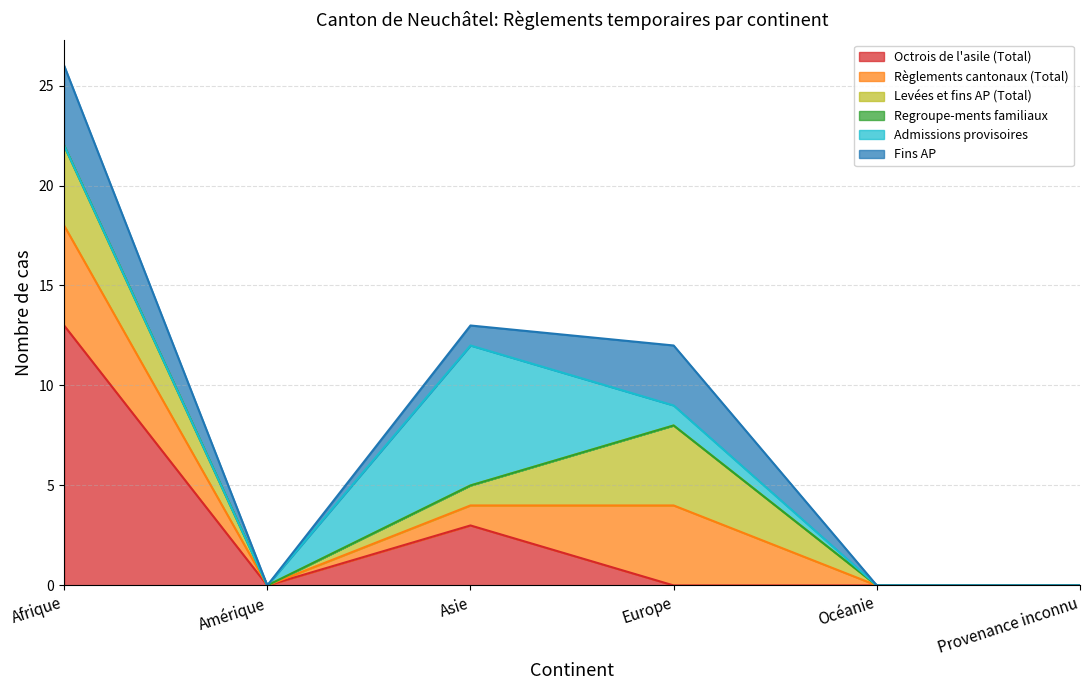

How many positive values does the Levées et fins AP (Total) series have?

3